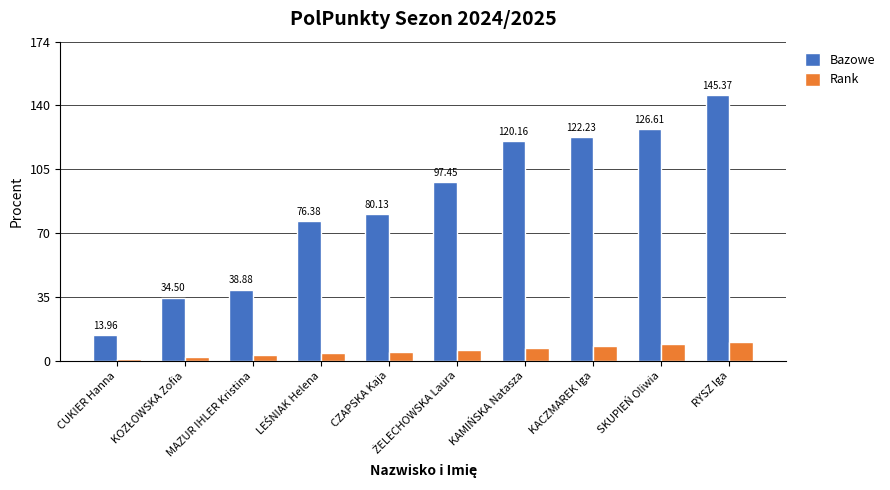

What is the value of the Bazowe bar at the 9th from the left?

126.6